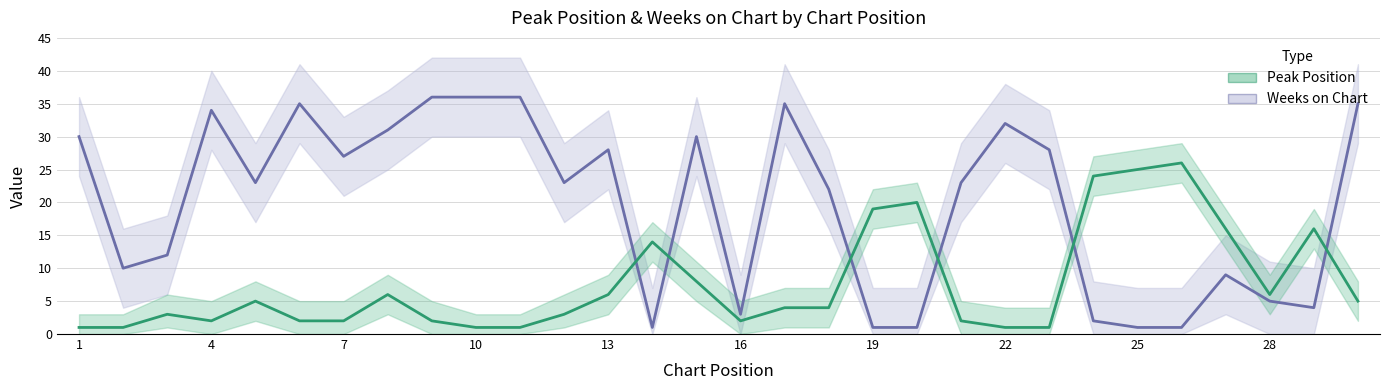

The value of Weeks on Chart at 20 is 41. True or false?

False